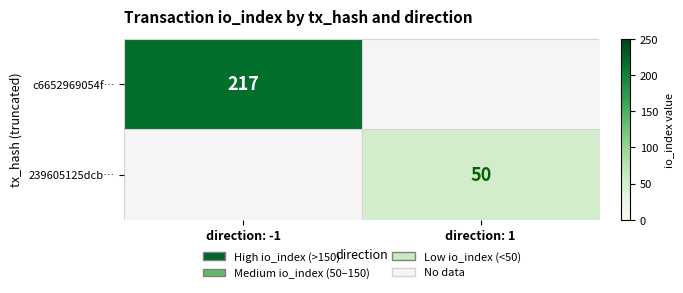

The c6652969054f… series shows 320 at direction: -1. True or false?

False